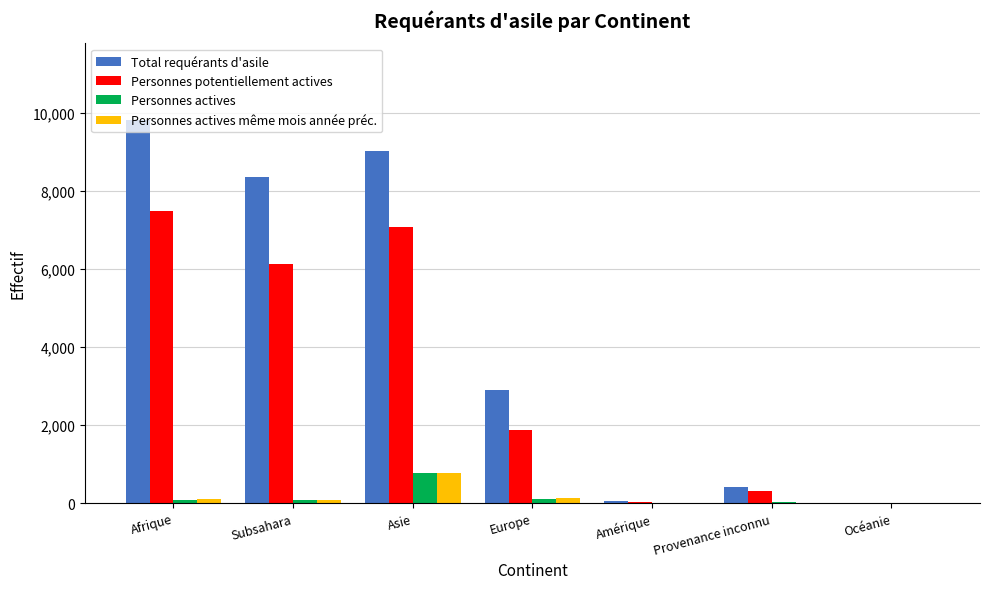

What is the sum of all Total requérants d'asile values?

30588